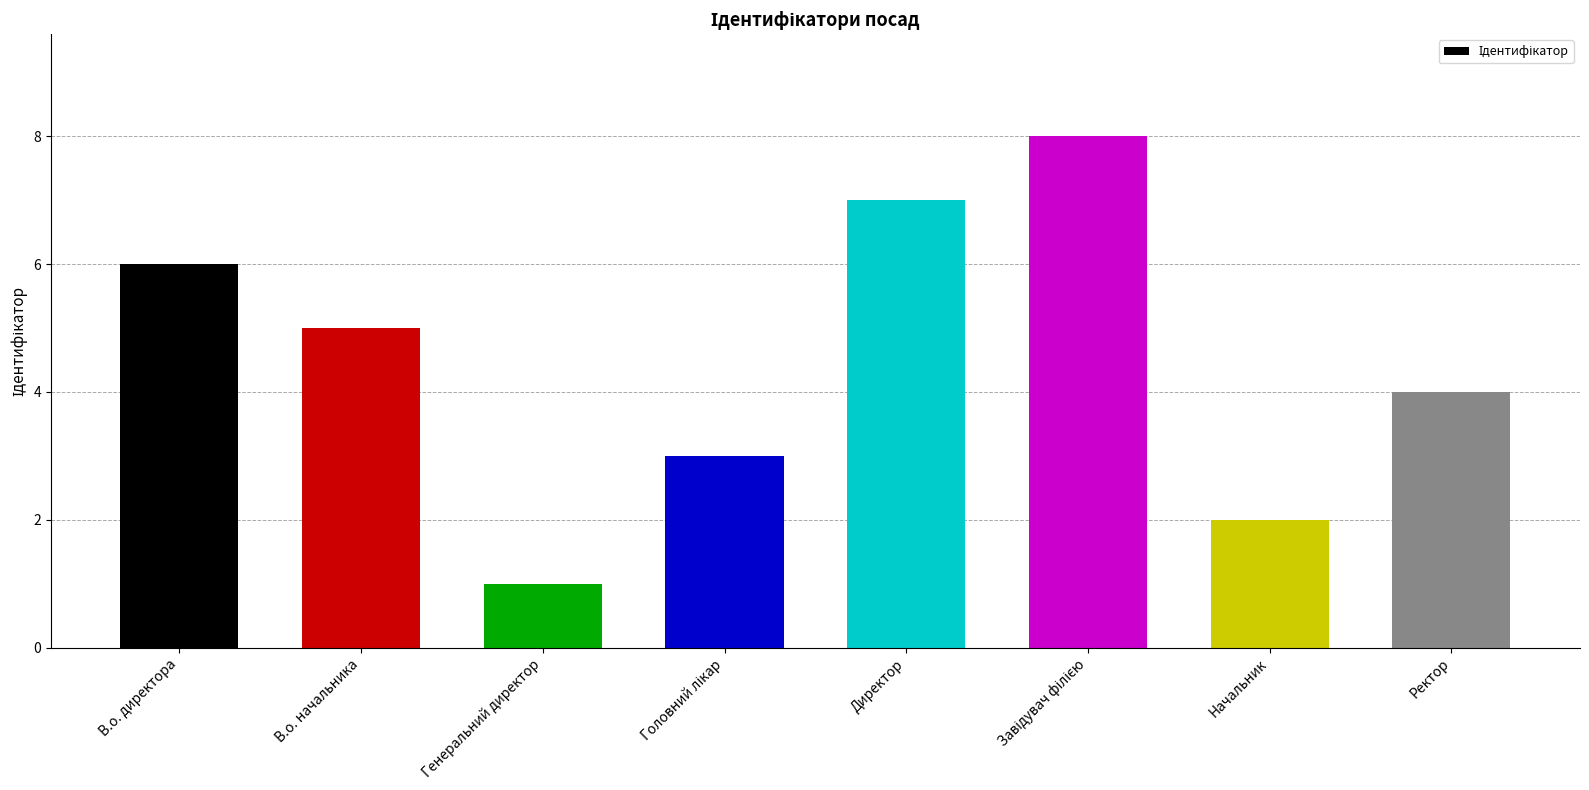

How many categories are shown in the chart?

8